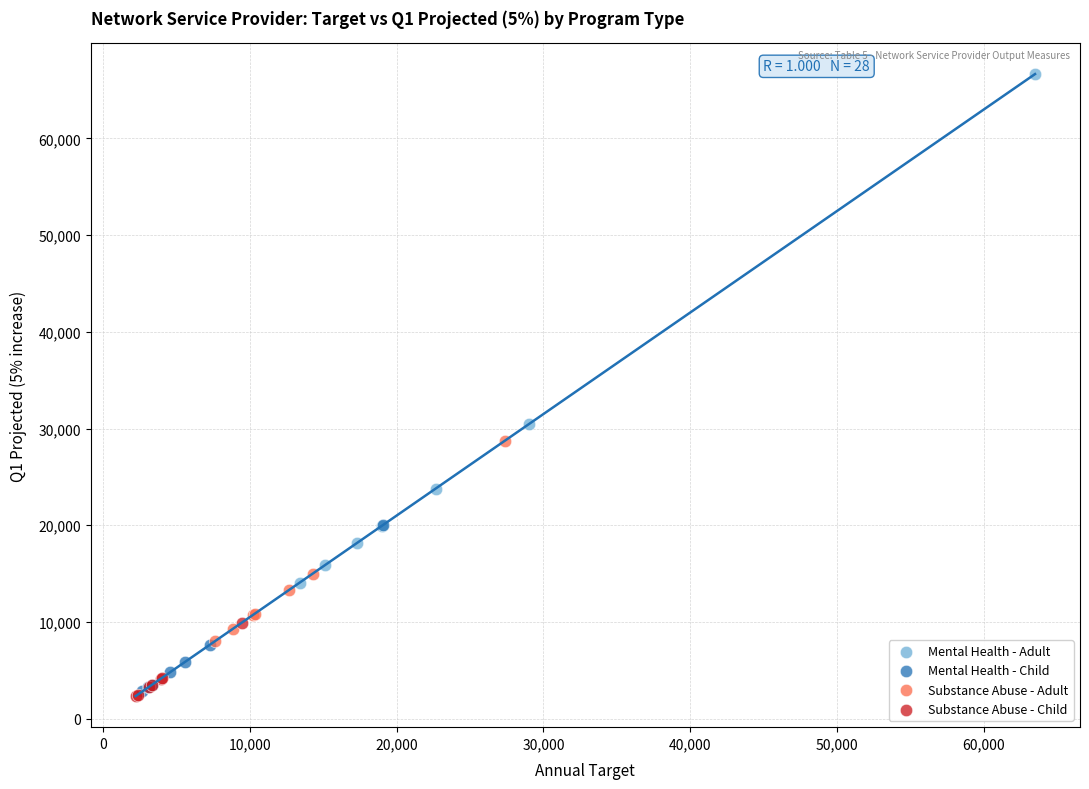

Which series contains the highest Y value?

Mental Health - Adult